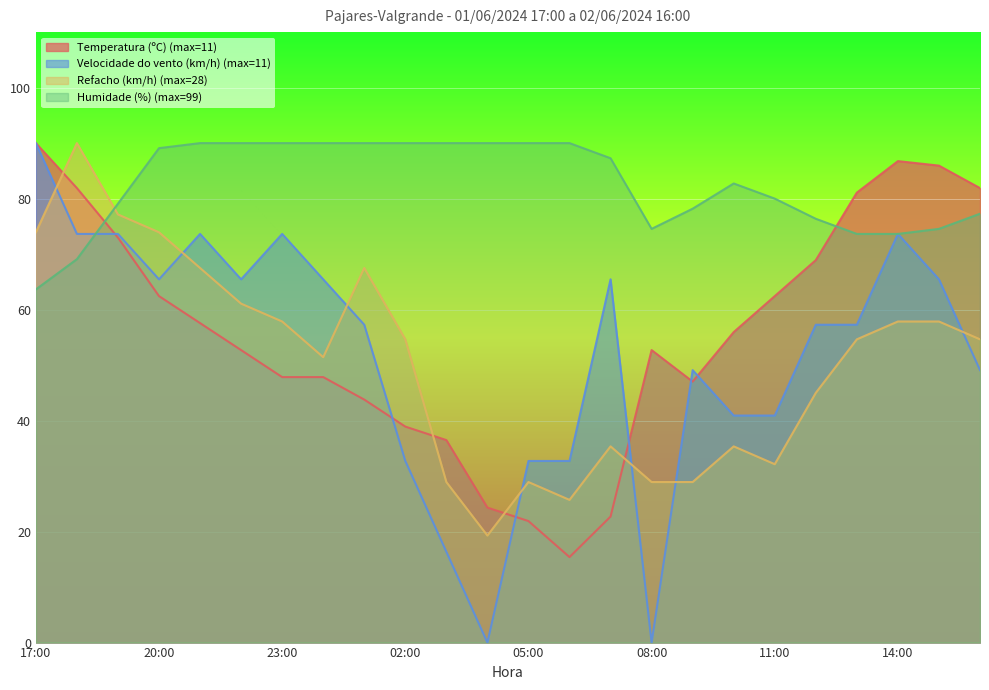

How many data points in Refacho (km/h) are above 54?

13